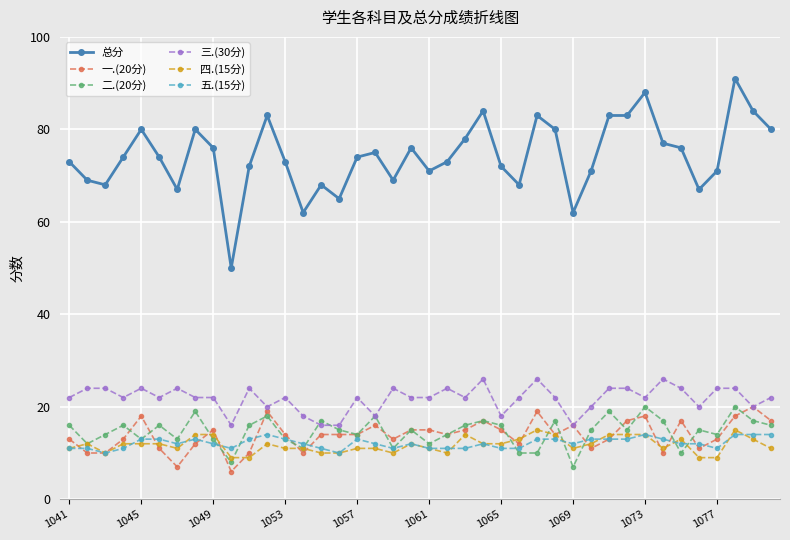

What is the difference between the maximum and minimum values in the 五.(15分) series?

4